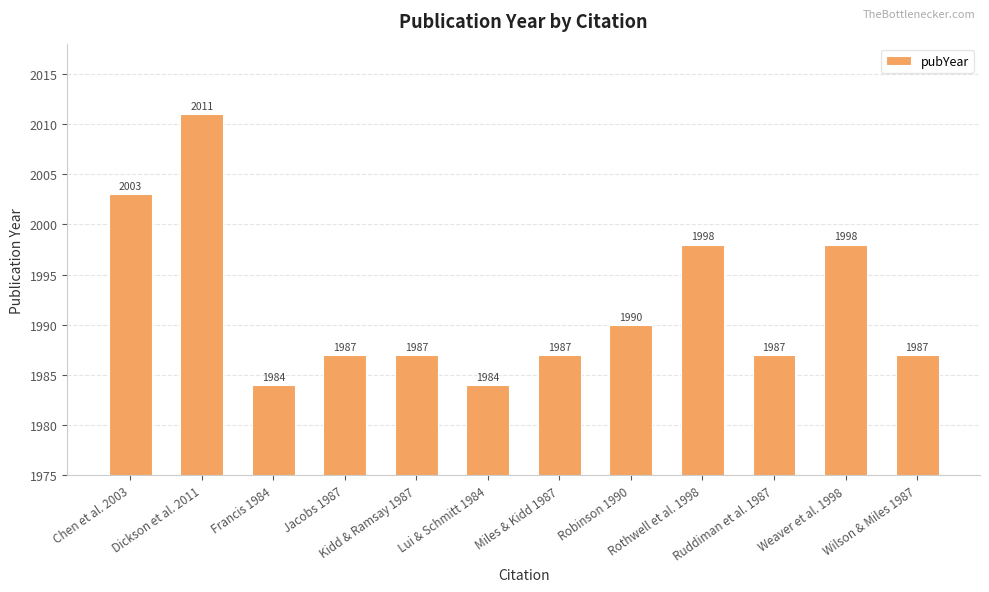

Does the chart contain stacked bars?

No